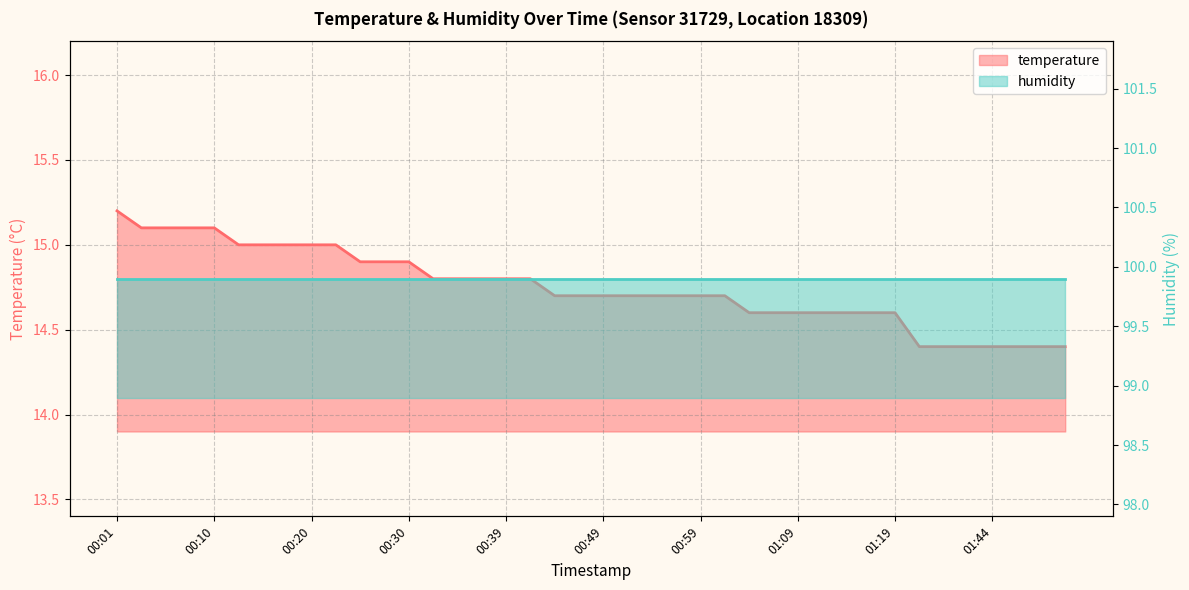

Reading left to right, what are all the values shown in this chart?

00:01=15.2	00:03=15.1	00:05=15.1	00:08=15.1	00:10=15.1	00:13=15.0	00:15=15.0	00:18=15.0	00:20=15.0	00:22=15.0	00:25=14.9	00:27=14.9	00:30=14.9	00:32=14.8	00:35=14.8	00:37=14.8	00:39=14.8	00:42=14.8	00:44=14.7	00:47=14.7	00:49=14.7	00:52=14.7	00:54=14.7	00:57=14.7	00:59=14.7	01:01=14.7	01:04=14.6	01:06=14.6	01:09=14.6	01:11=14.6	01:14=14.6	01:16=14.6	01:19=14.6	01:33=14.4	01:38=14.4	01:41=14.4	01:44=14.4	01:46=14.4	01:49=14.4	01:51=14.4